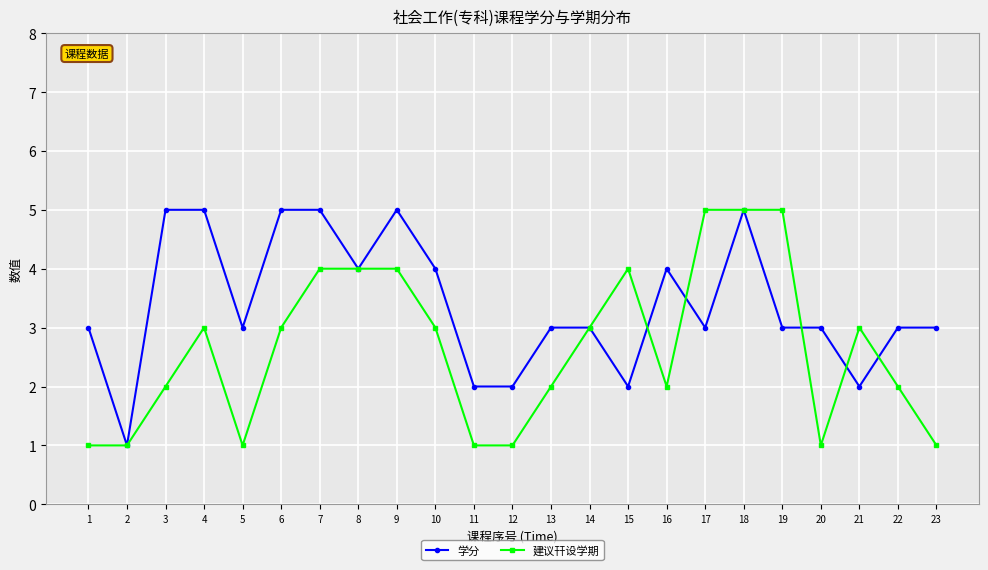

What is the sum of the 建议幵设学期 values at 4 and 1?

4